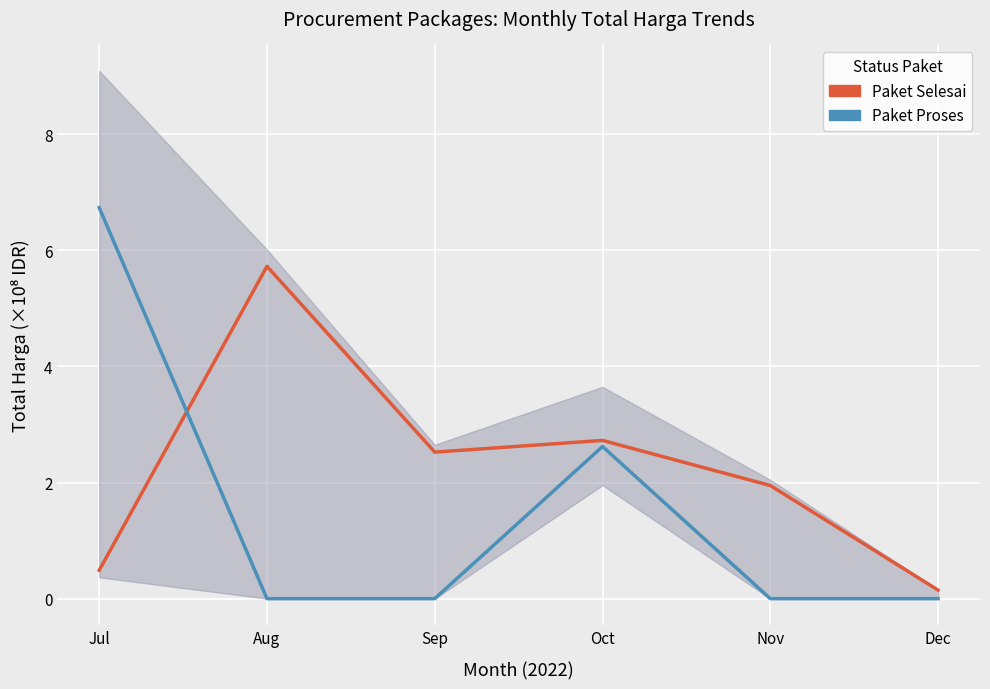

The Paket Selesai series shows 2.4 at Aug. True or false?

False